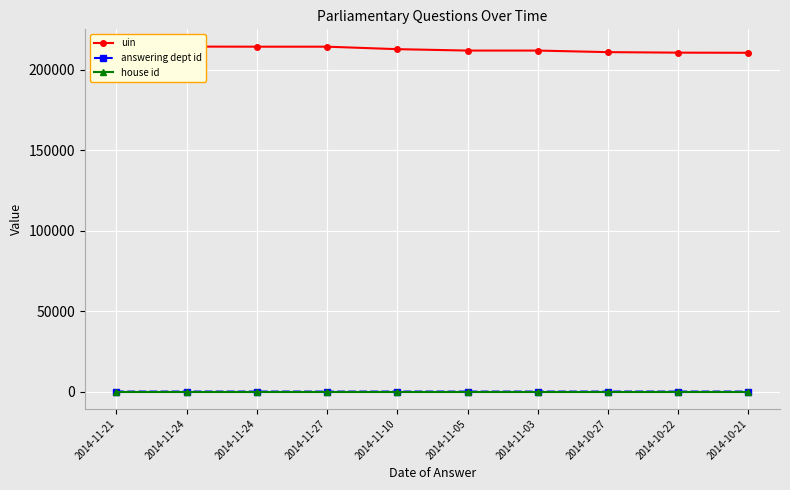

What is the maximum value for answering dept id?

20